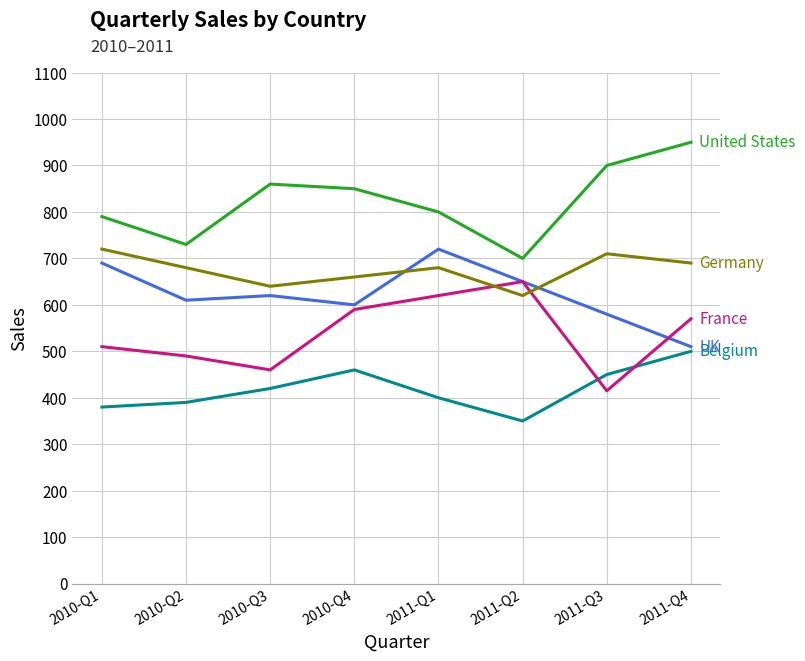

At which category does the chart reach its peak across all series?

2011-Q4